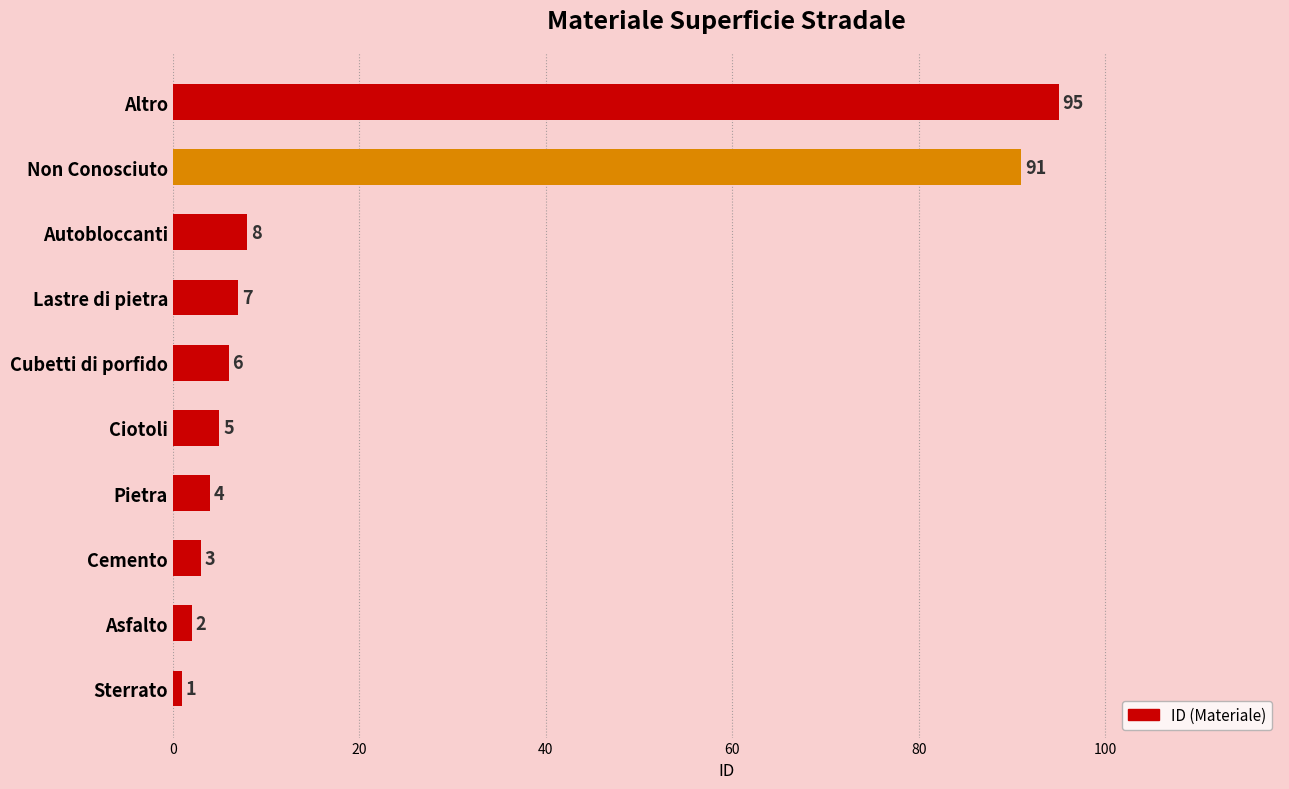

How many values are below 6?

5